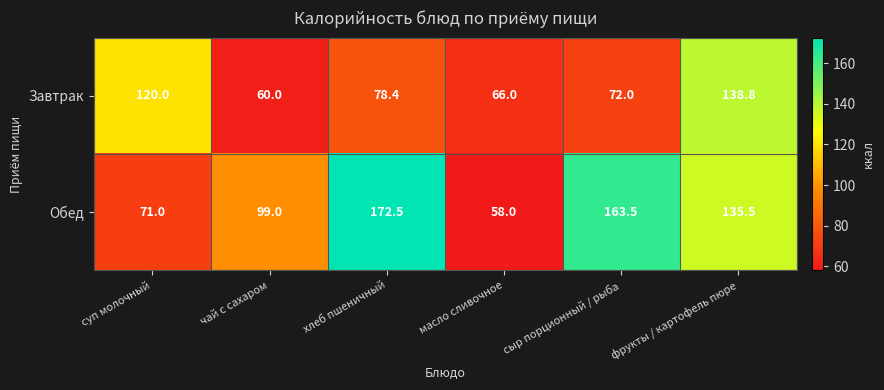

How many data points does each series have?

6